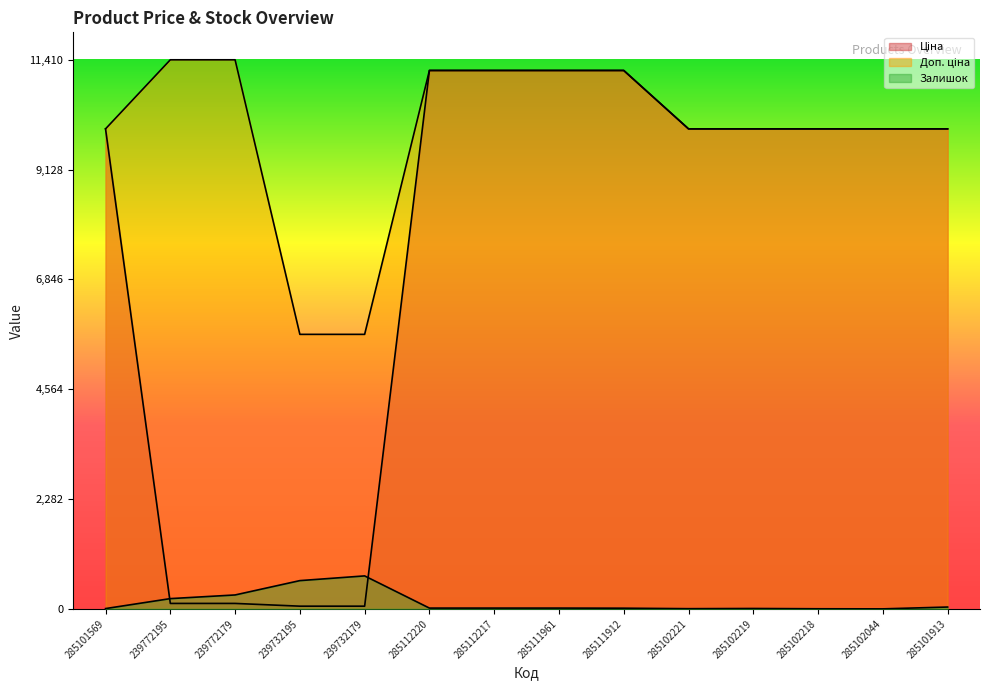

Reading left to right, what are all the values shown in this chart?

Ціна: 9975.0	114.1	114.1	57.0	57.0	11188.2	11188.2	11188.2	11188.2	9975.0	9975.0	9975.0	9975.0	9975.0
Доп. ціна: 9975.0	11410.0	11410.0	5705.0	5705.0	11188.2	11188.2	11188.2	11188.2	9975.0	9975.0	9975.0	9975.0	9975.0
Залишок: 7.0	214.0	290.0	588.0	686.0	17.0	17.0	17.0	15.0	5.0	9.0	3.0	1.0	39.0